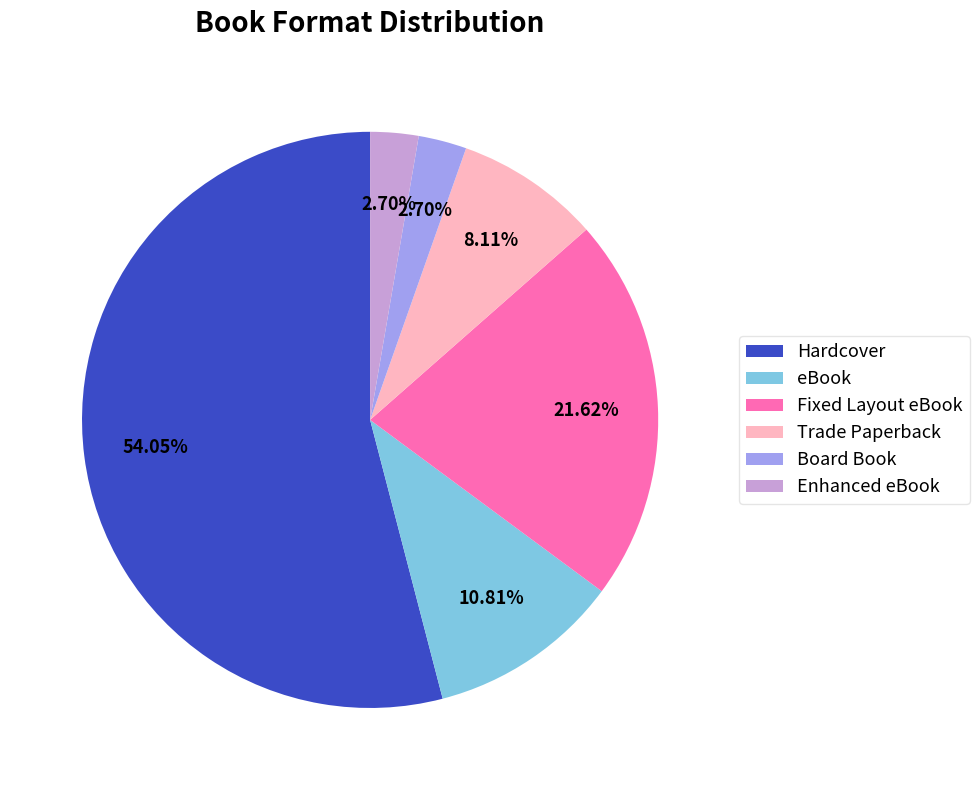

The Hardcover slice represents 54% of the pie. True or false?

True